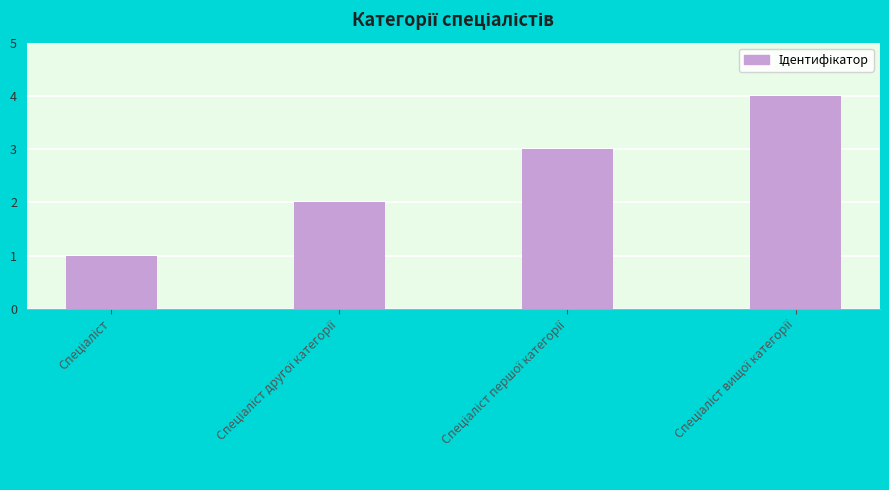

How many categories are shown in the chart?

4